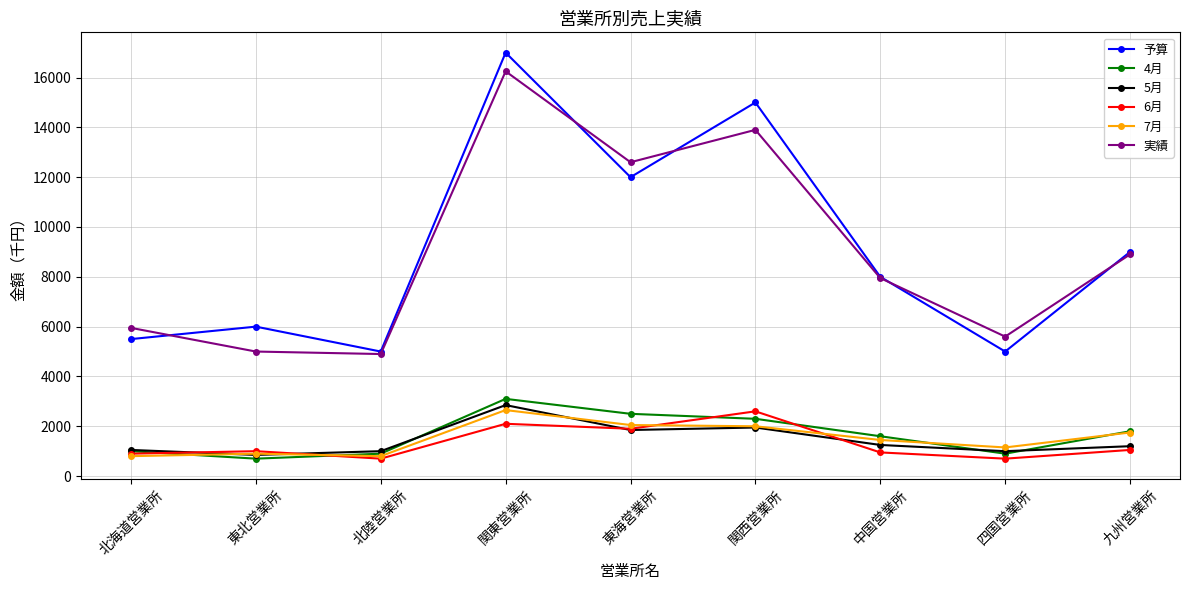

At which category does the chart reach its peak across all series?

関東営業所